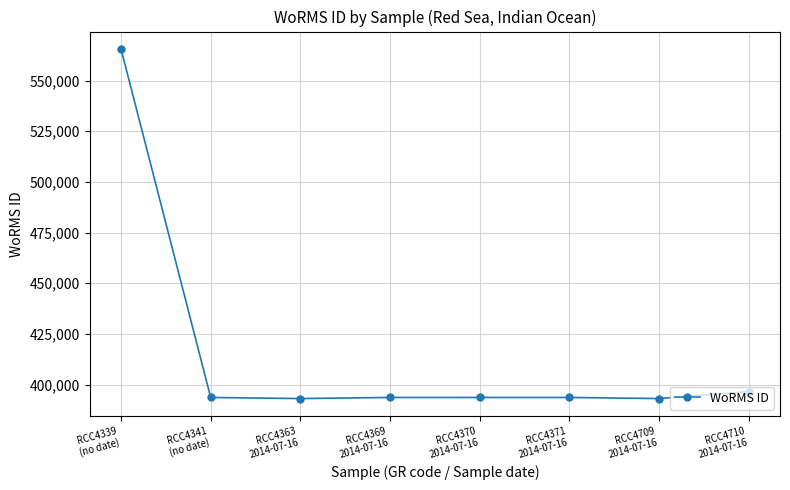

Is it true that the value at RCC4370
2014-07-16 is 125565?

False